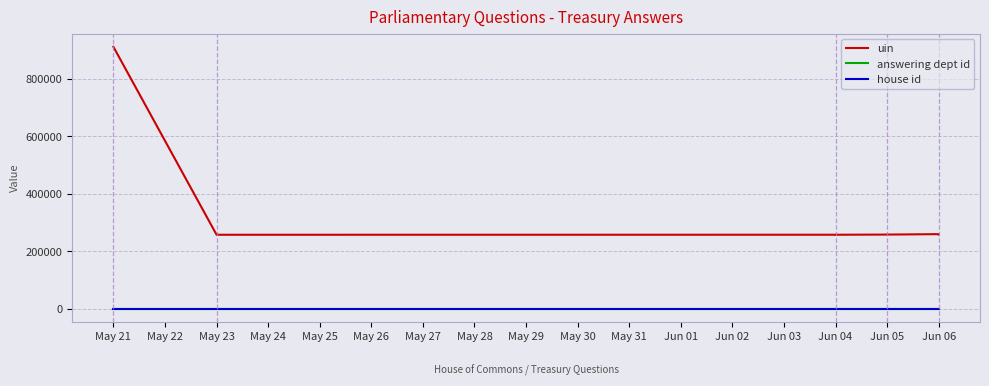

Which has a higher value, Jun 05 or Jun 04?

Jun 05